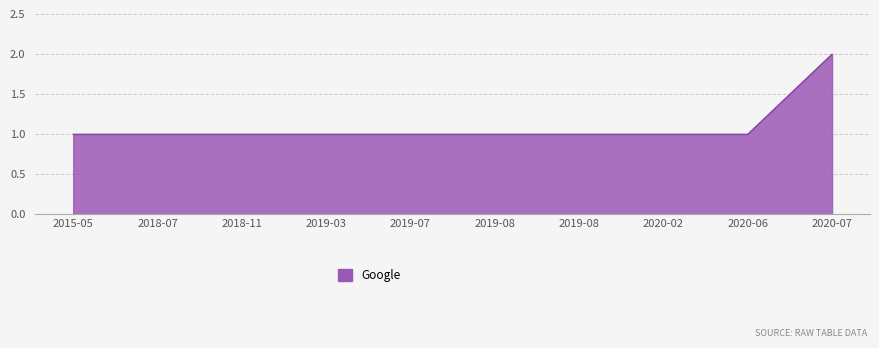

How many values are between 1 and 2?

10